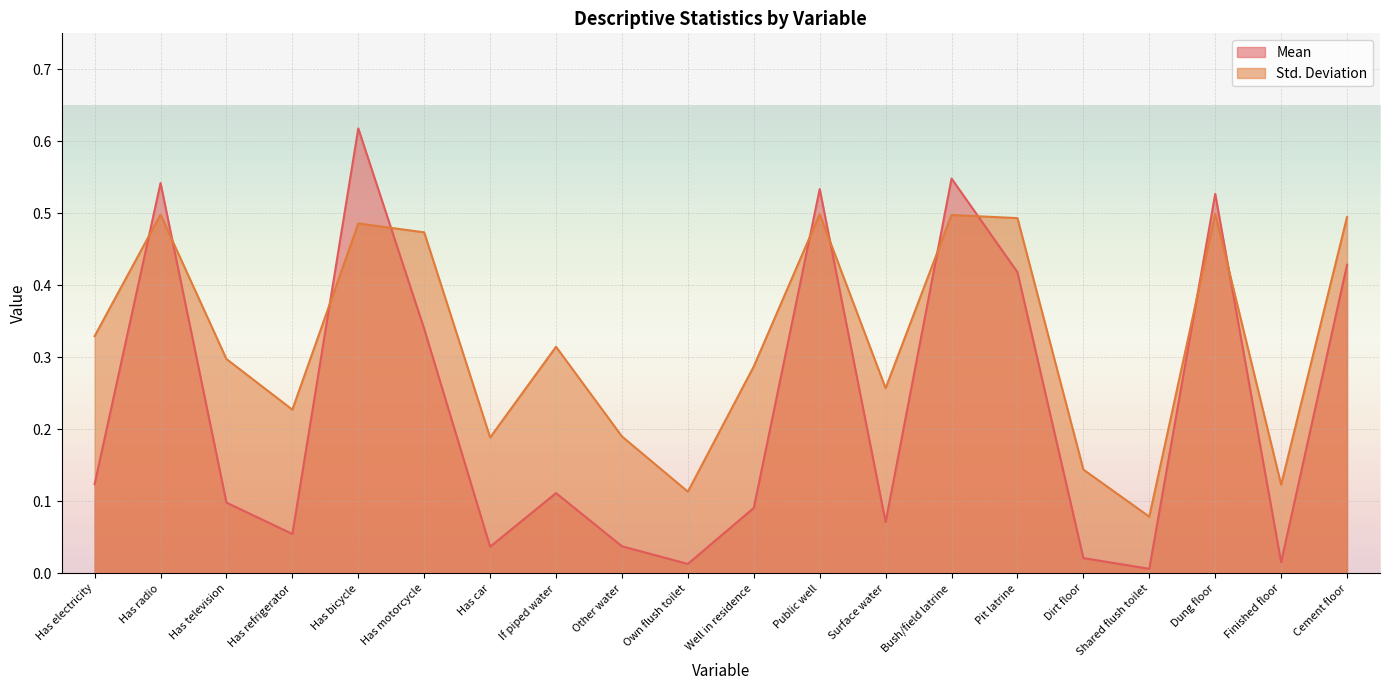

What is the highest value of the Std. Deviation series?

0.5